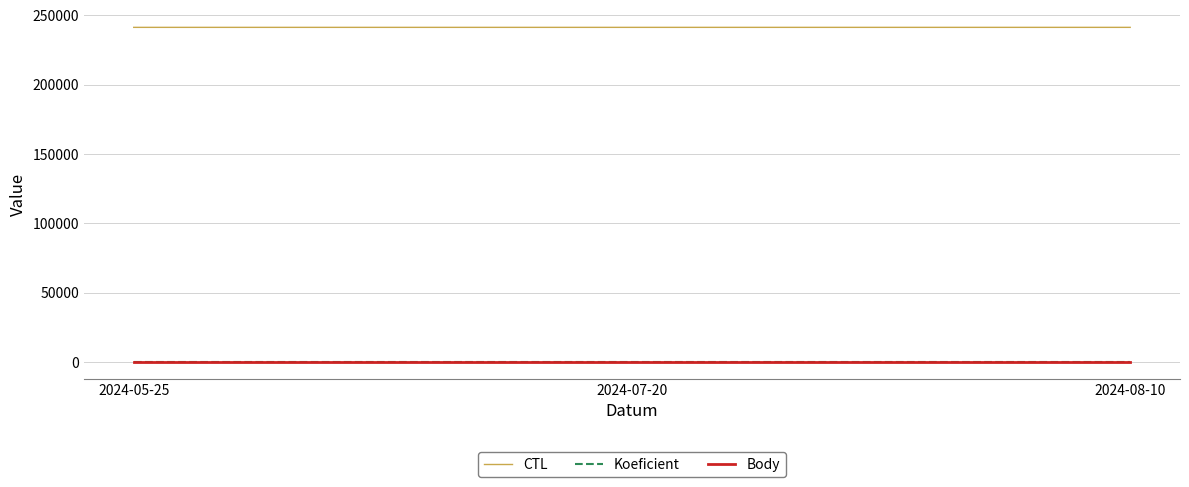

What is the greatest value displayed?

241328.0